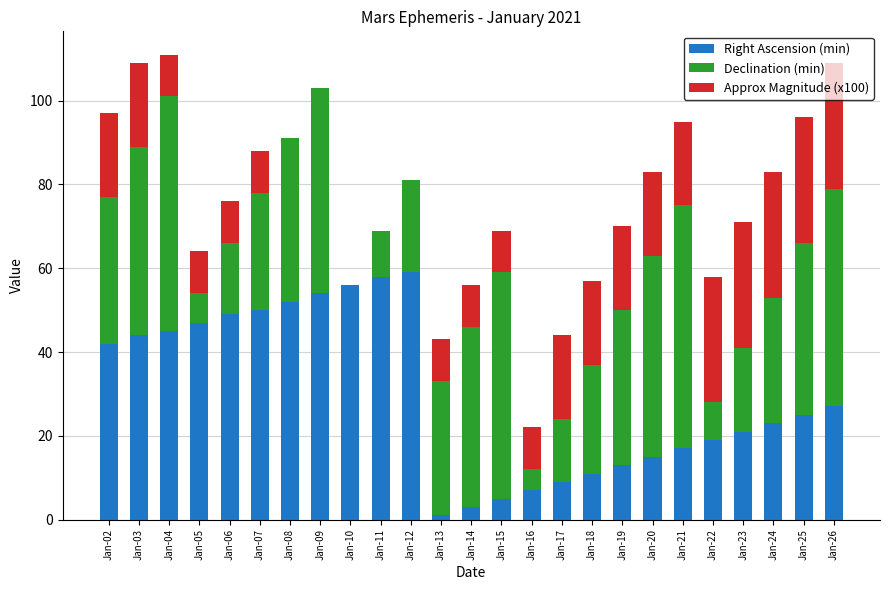

What is the total value across all series at Jan-20?

83